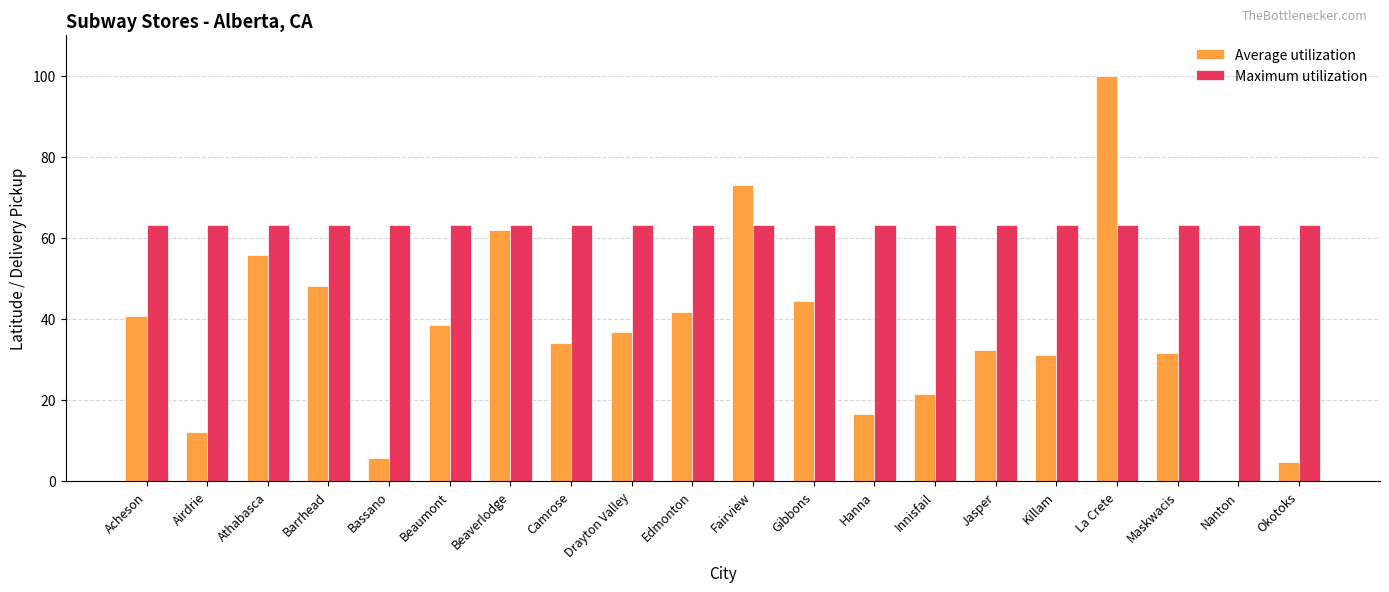

What is the maximum value shown in the chart?

100.0